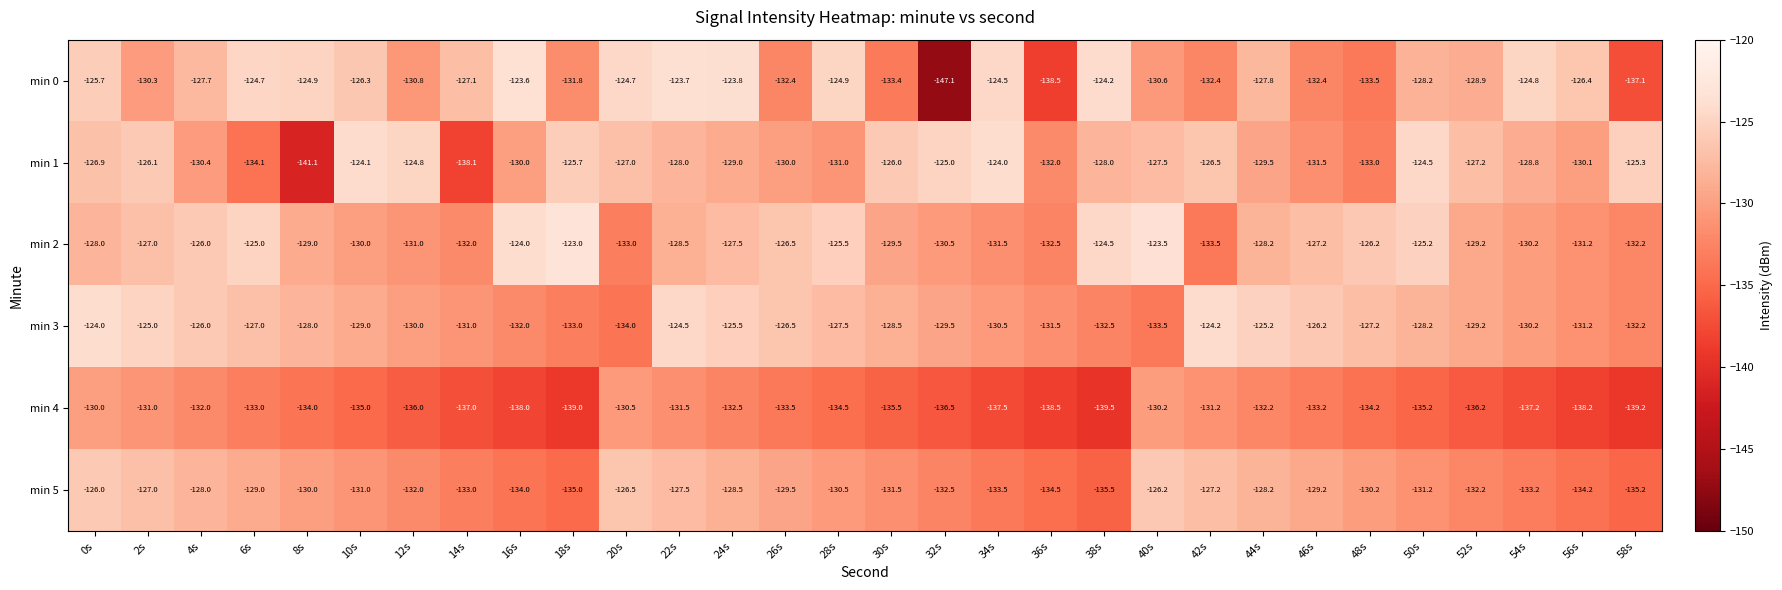

Which series has the largest range (max minus min)?

min 0